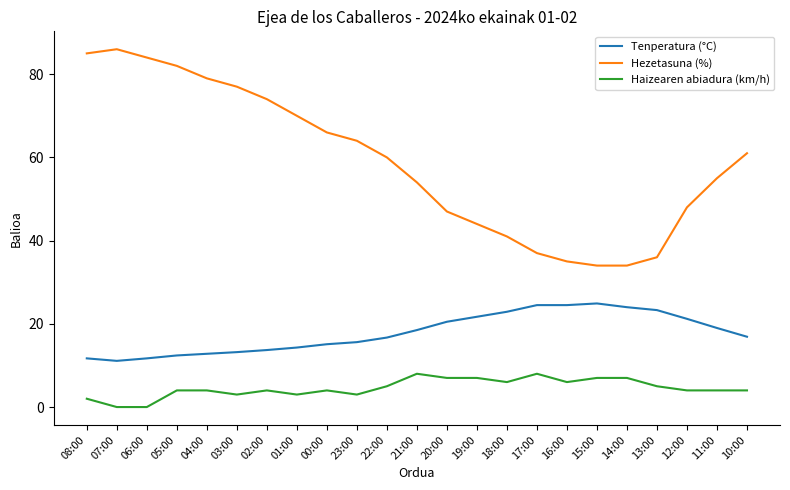

What is the minimum value for Hezetasuna (%)?

34.0